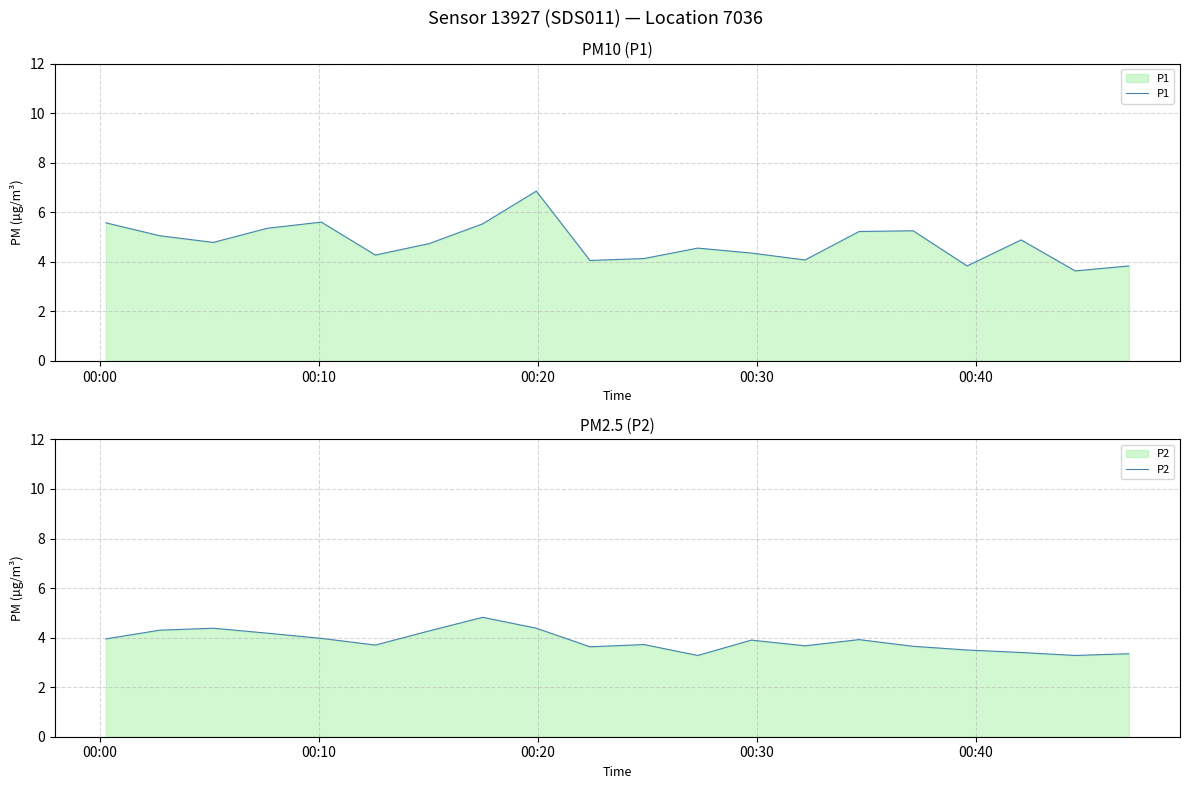

How many lines are shown in the chart?

2